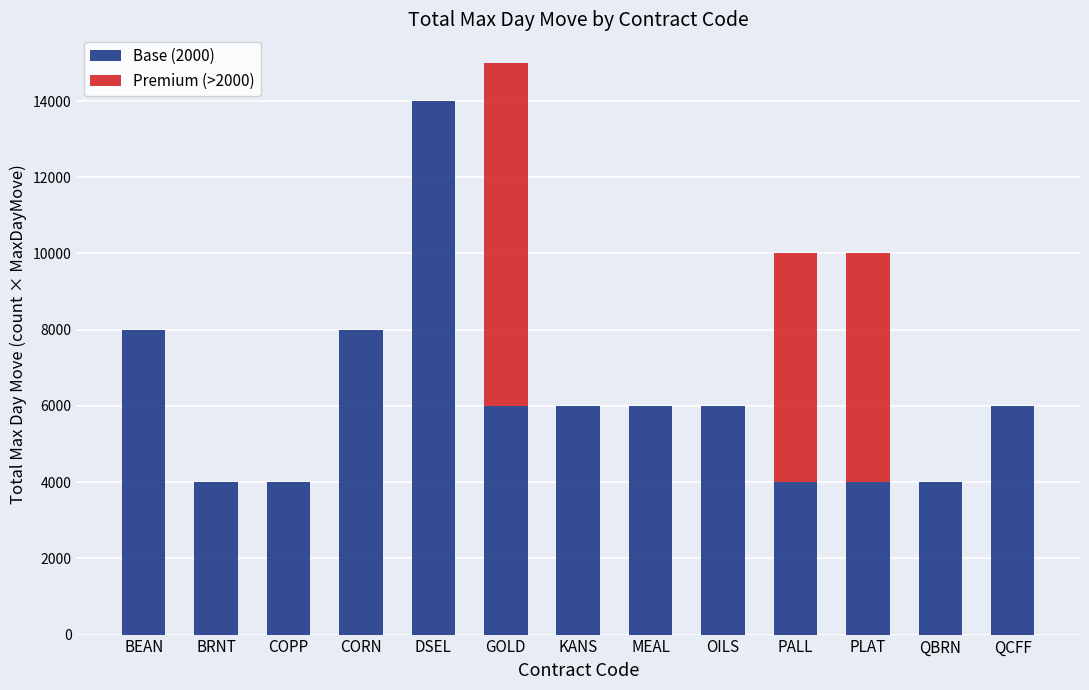

Count the number of categories in the chart.

13